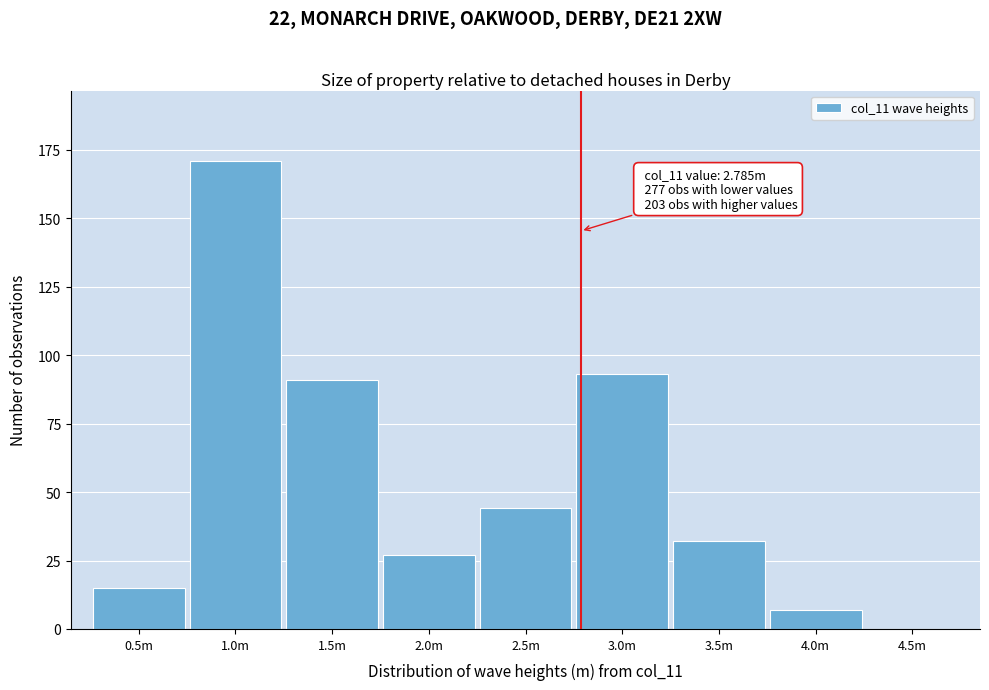

Reading left to right, what are all the values shown in this chart?

0.5m=15	1.0m=171	1.5m=91	2.0m=27	2.5m=44	3.0m=93	3.5m=32	4.0m=7	4.5m=0